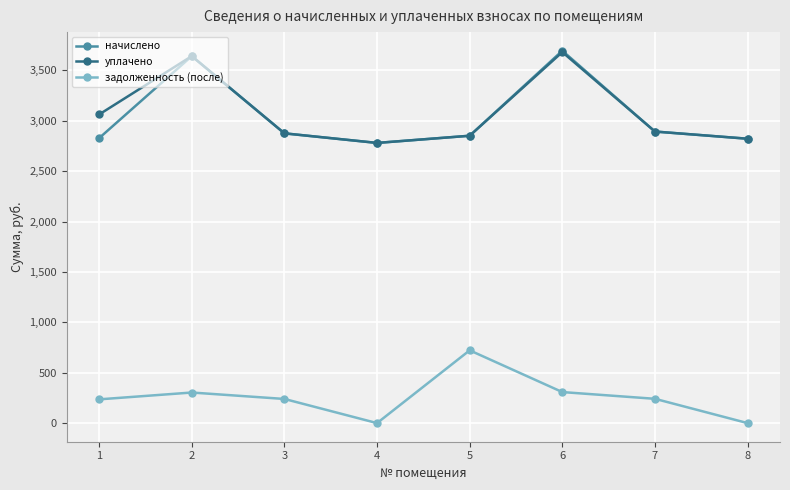

What is the total value across all series at 2?

7586.0